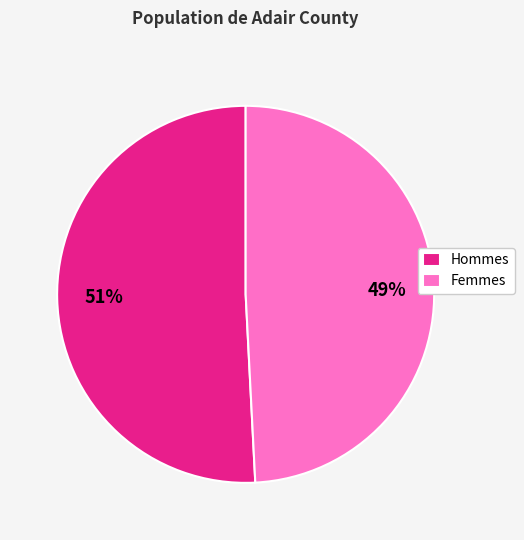

Which has a higher value, Femmes or Hommes?

Hommes